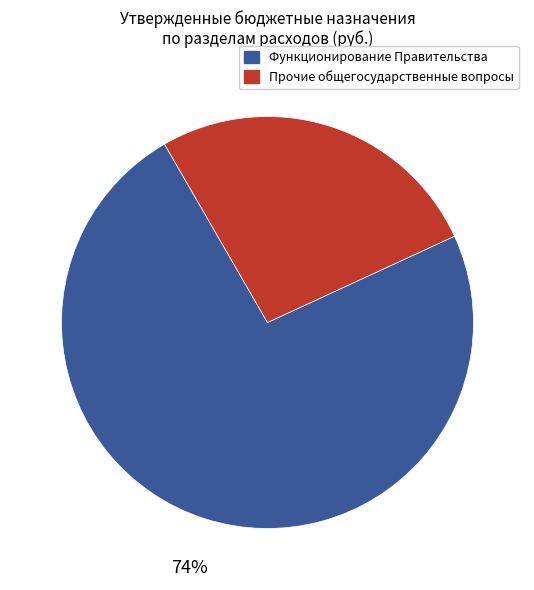

Is there any slice that represents more than half of the pie?

Yes